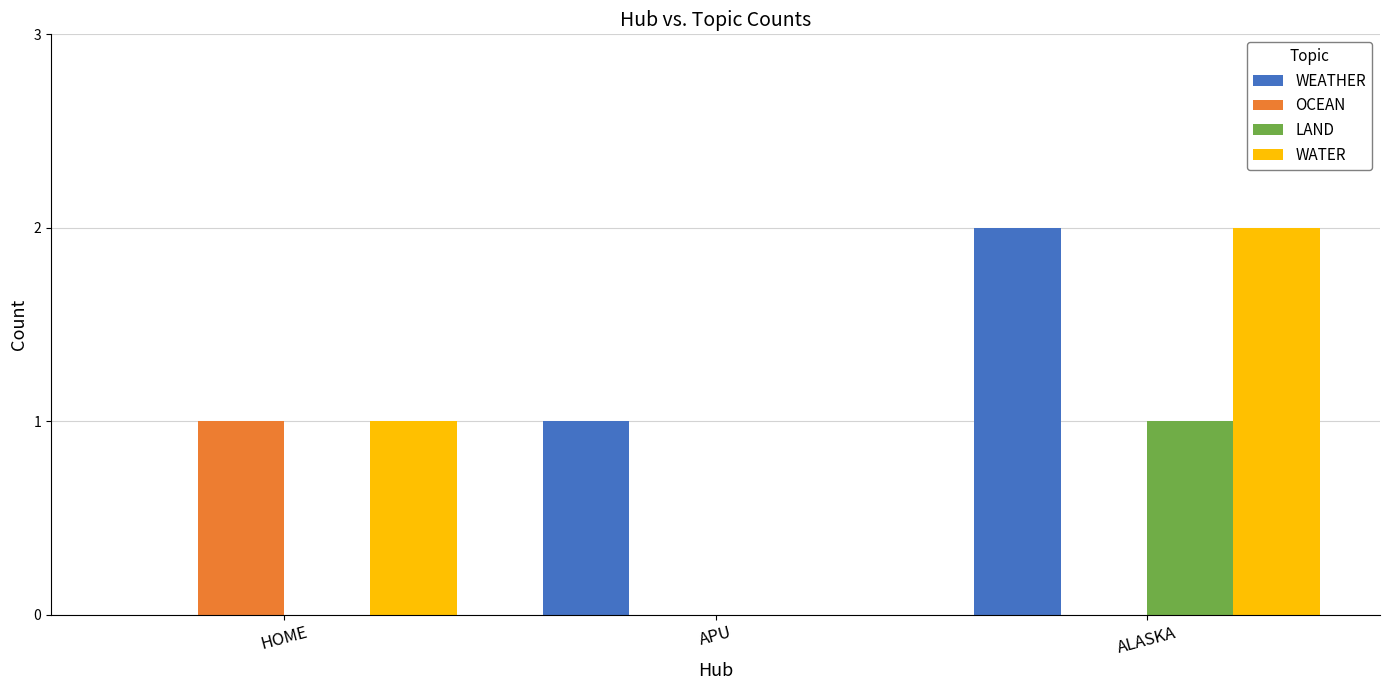

What is the spread (max minus min) of values at HOME?

1